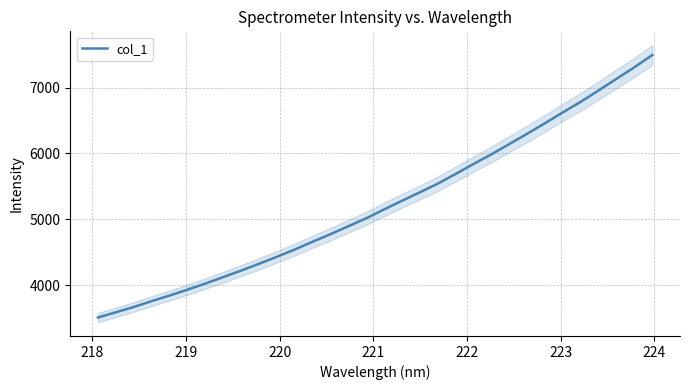

How many distinct data groups are displayed?

1